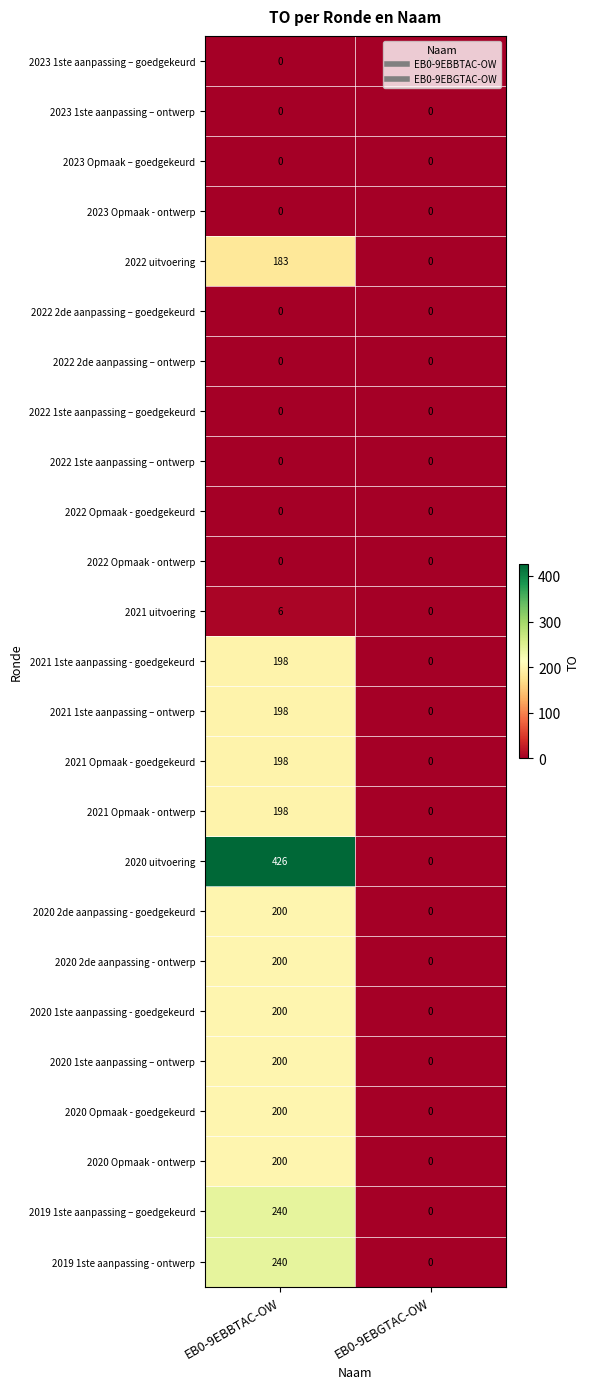

What value does the 2021 Opmaak - goedgekeurd series have at EB0-9EBBTAC-OW?

198